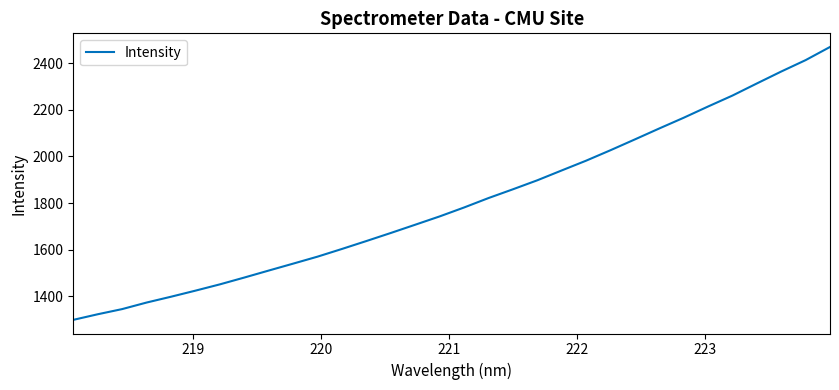

What is the smallest value displayed?

1299.5